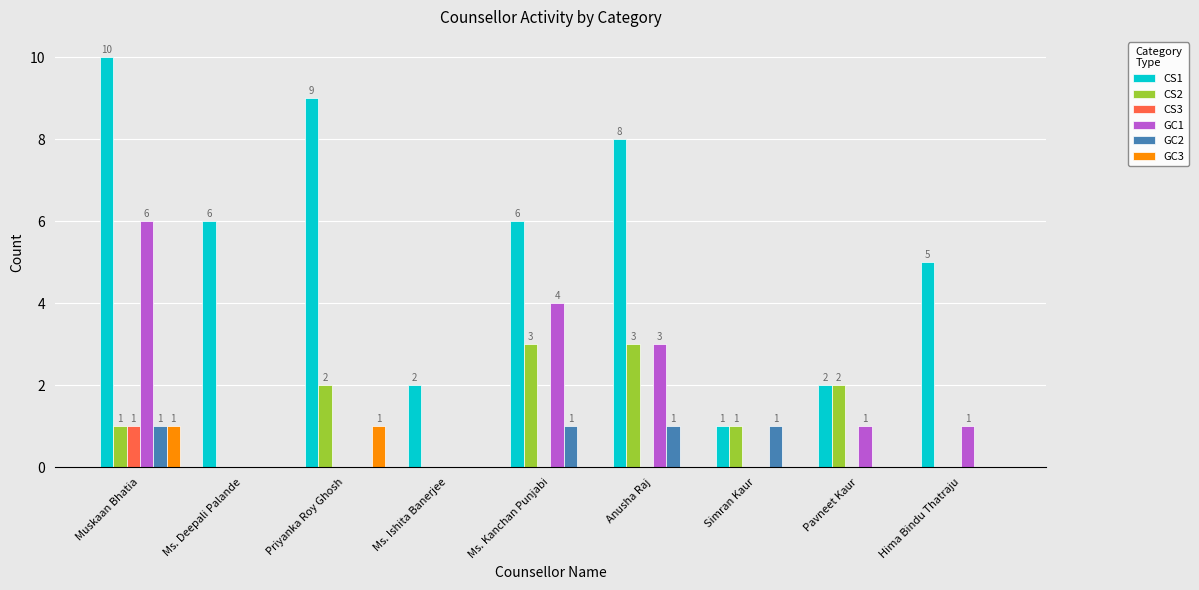

Between Priyanka Roy Ghosh and Ms. Ishita Banerjee, which series saw the biggest shift?

CS1